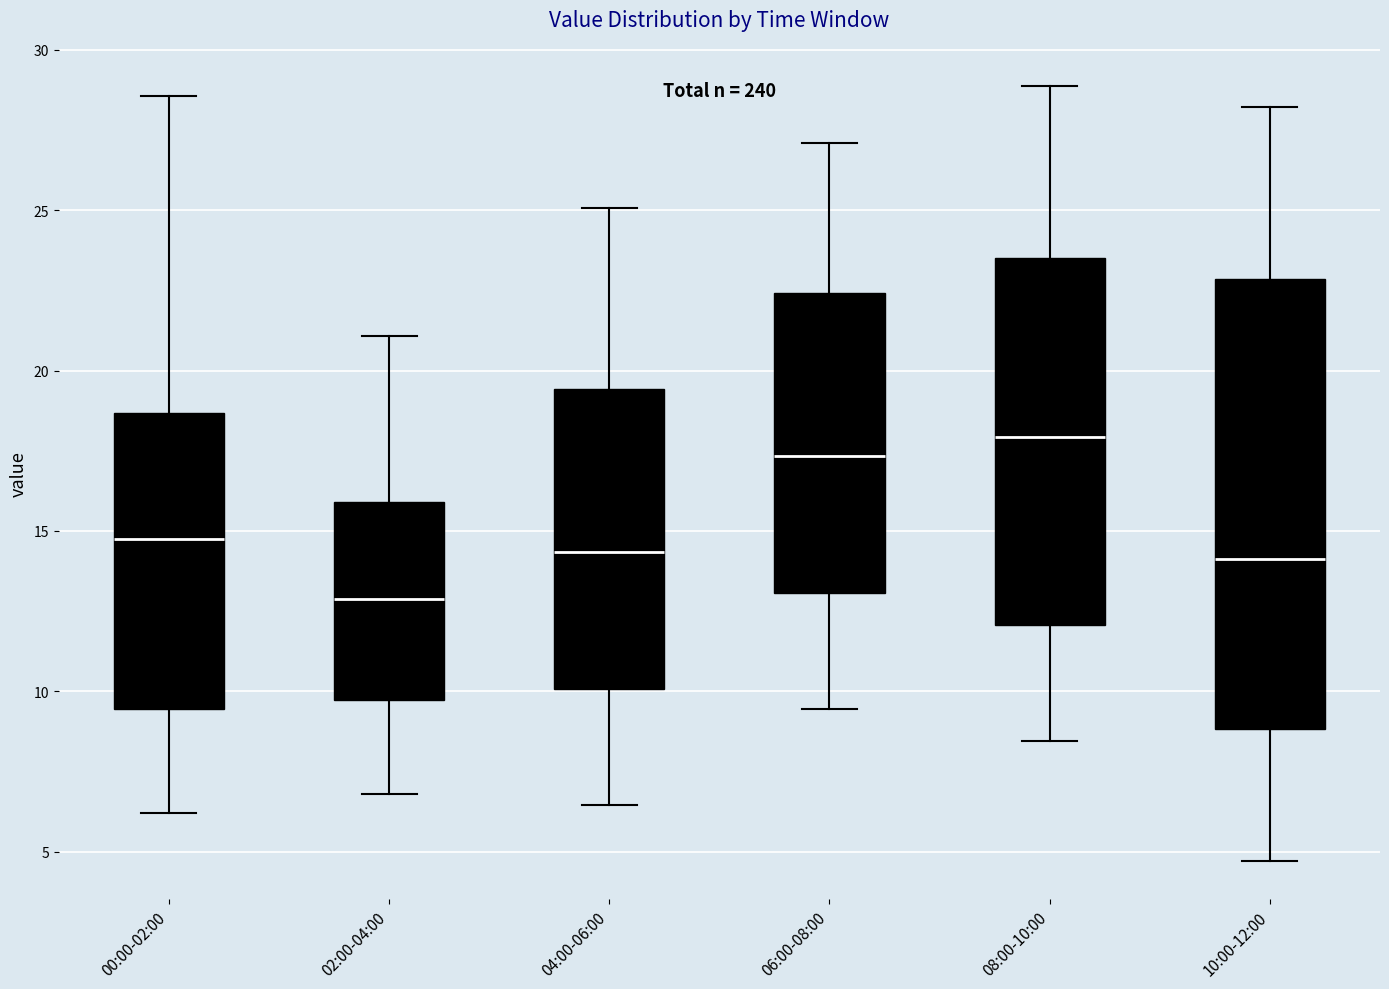

Reading left to right, read every box against the y-axis: the position of its median line, the range the box covers, and the ends of its whiskers. The values are not printed on the chart, so give them approximately, as read against the axis.

00:00-02:00: median 15.0, box 9.5 to 18.5, whiskers 6.0 to 28.5
02:00-04:00: median 13.0, box 9.5 to 16.0, whiskers 7.0 to 21.0
04:00-06:00: median 14.5, box 10.0 to 19.5, whiskers 6.5 to 25.0
06:00-08:00: median 17.5, box 13.0 to 22.5, whiskers 9.5 to 27.0
08:00-10:00: median 18.0, box 12.0 to 23.5, whiskers 8.5 to 29.0
10:00-12:00: median 14.0, box 9.0 to 23.0, whiskers 4.5 to 28.0